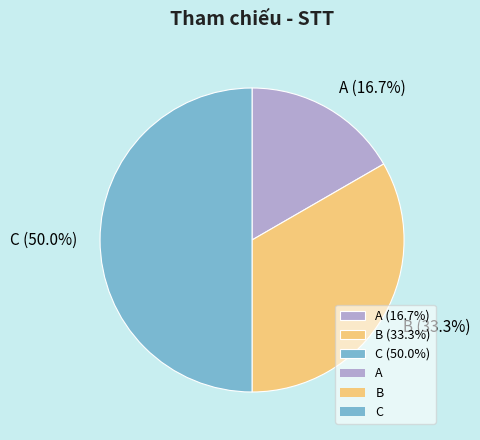

To the nearest percent, what portion does B represent?

33%